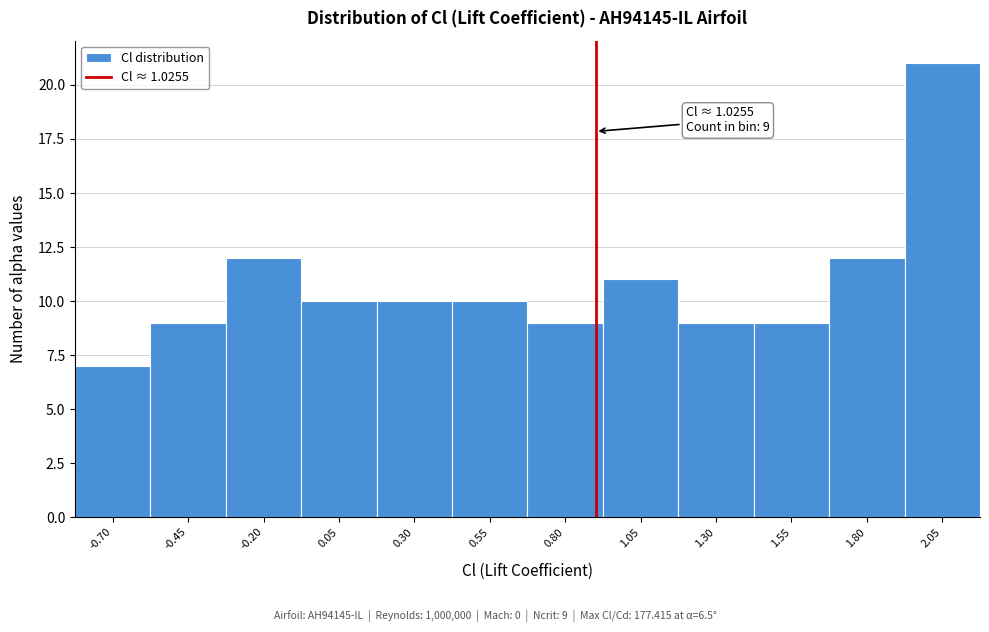

Reading right to left, extract all data points from this chart.

2.05=21	1.80=12	1.55=9	1.30=9	1.05=11	0.80=9	0.55=10	0.30=10	0.05=10	-0.20=12	-0.45=9	-0.70=7